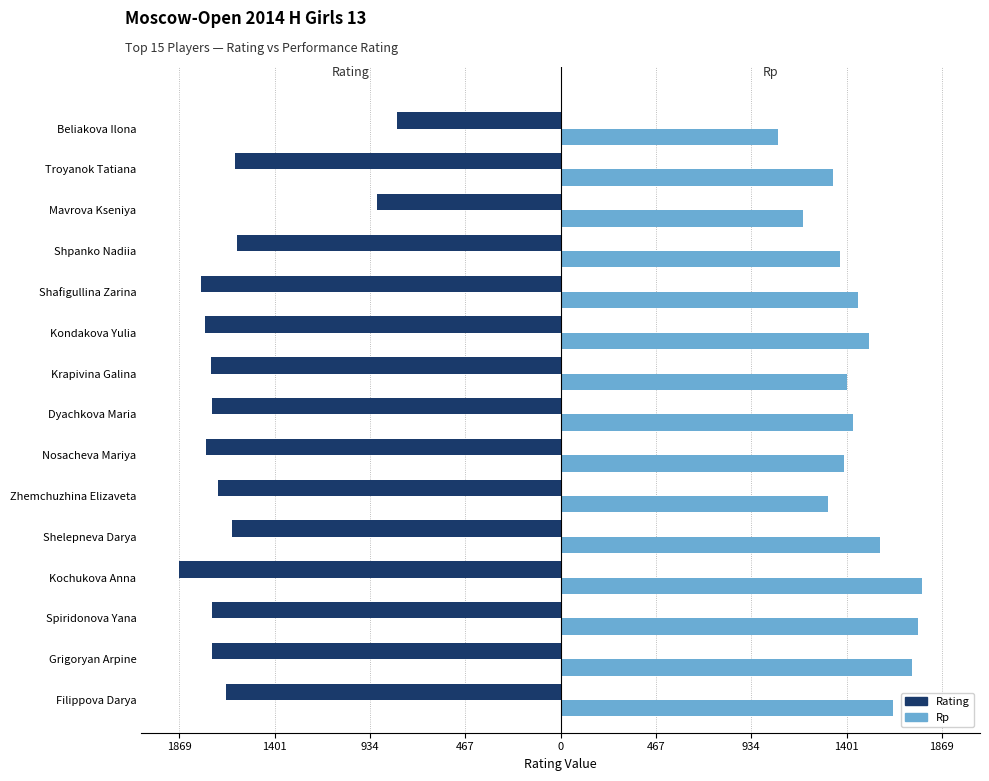

What are all the series names shown in the legend?

Rating, Rp